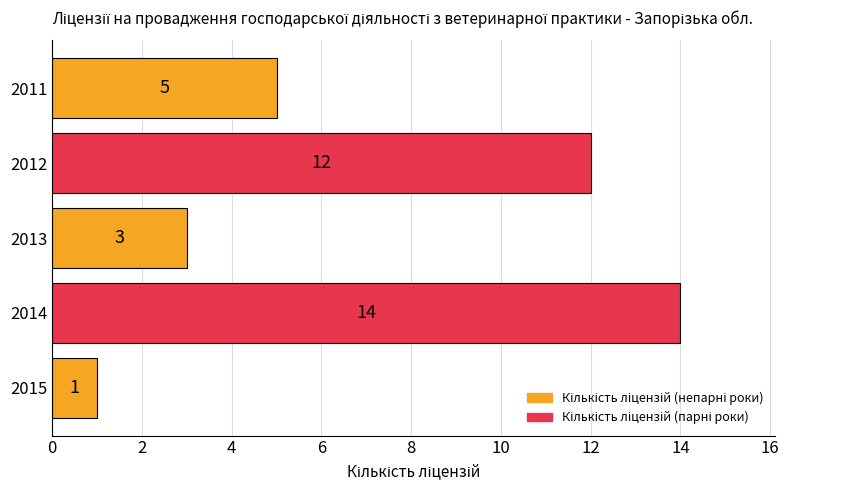

What is the sum of all values?

35